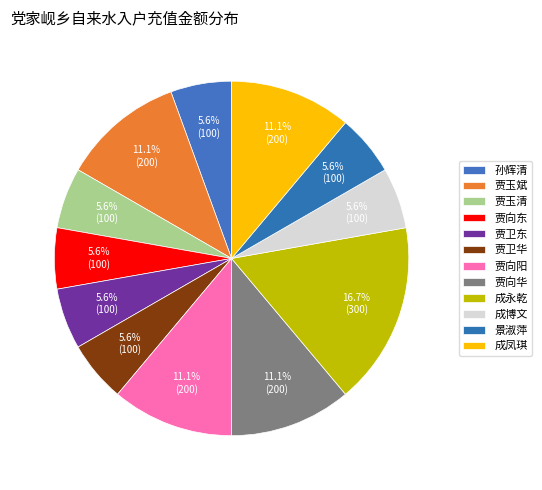

Does 贾玉斌 account for over 50% of the chart?

No